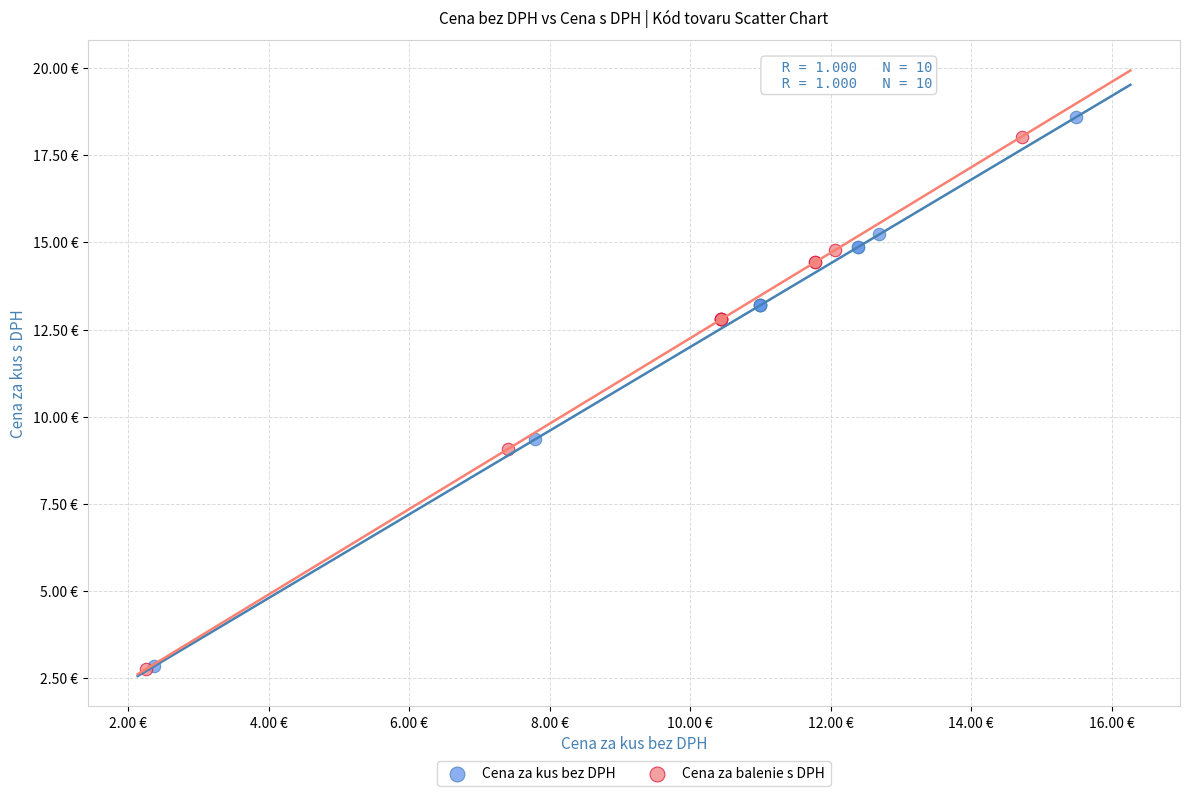

Which series has the largest Y range (max minus min)?

Cena za kus bez DPH